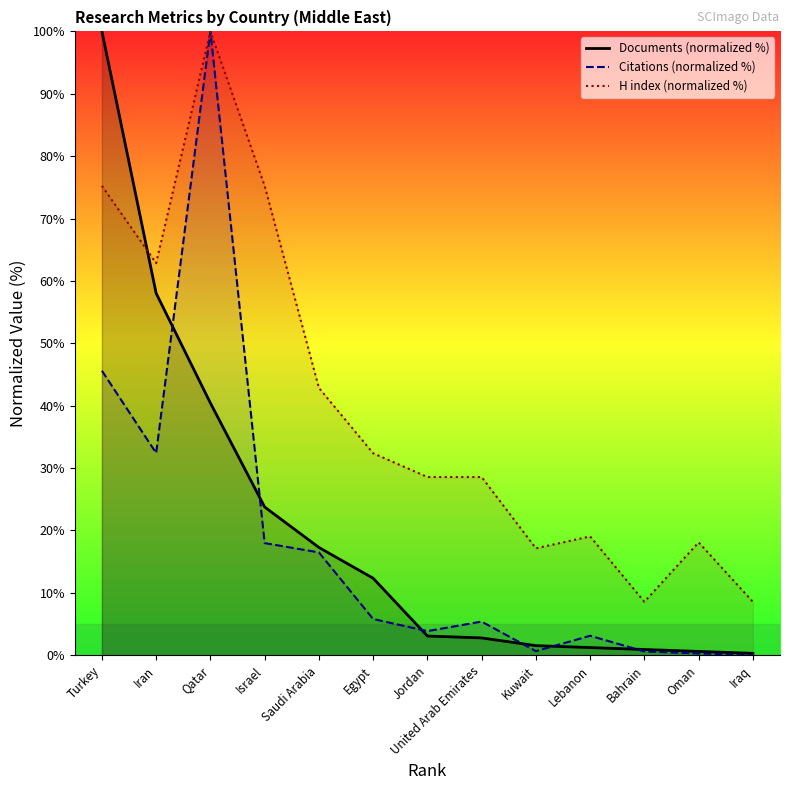

At which label does Citations (normalized %) reach its peak?

Qatar